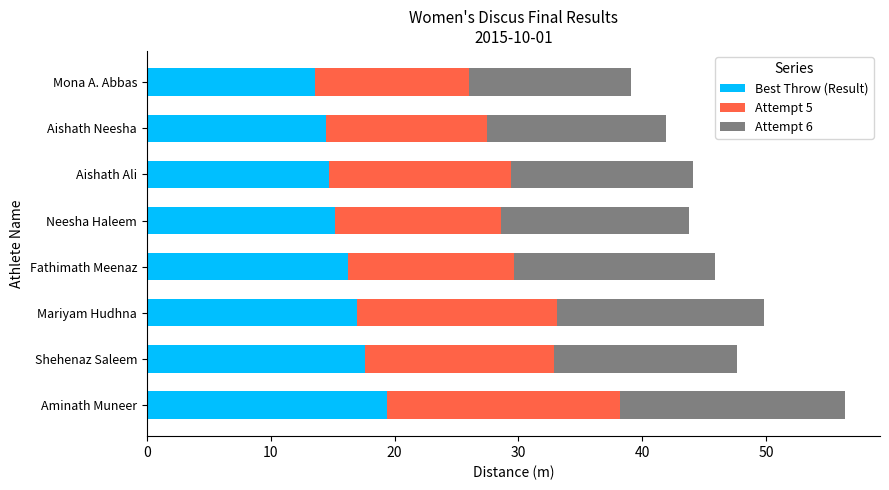

What is the total value across all series at Mariyam Hudhna?

49.8